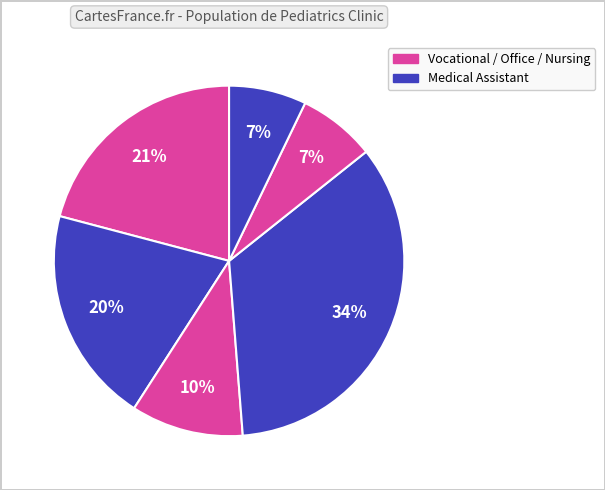

Count the number of slices in the pie.

6